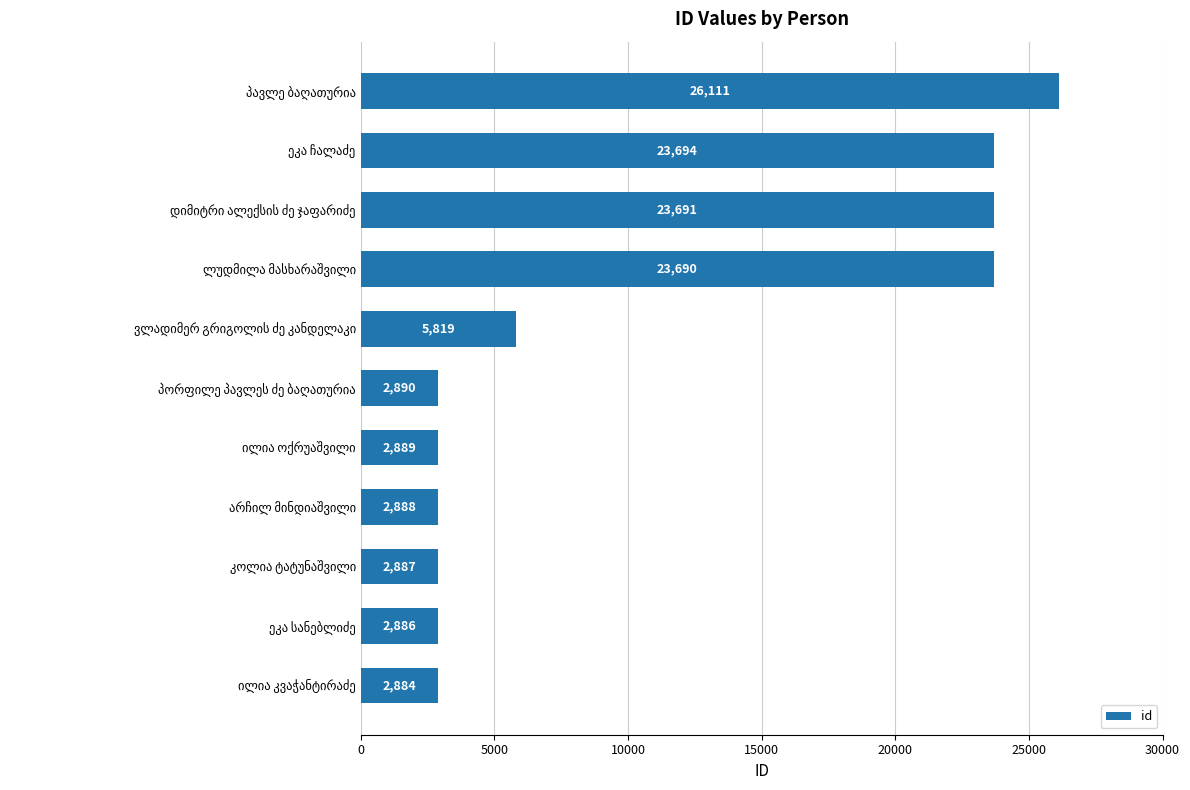

What is the greatest value displayed?

26111